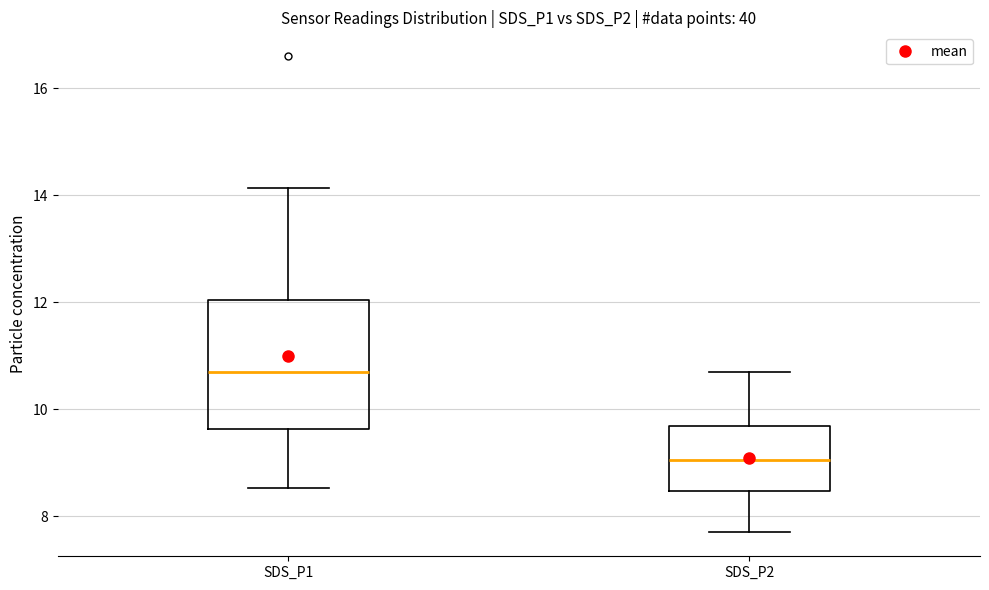

Which box is the tallest, from its lower edge to its upper edge?

SDS_P1